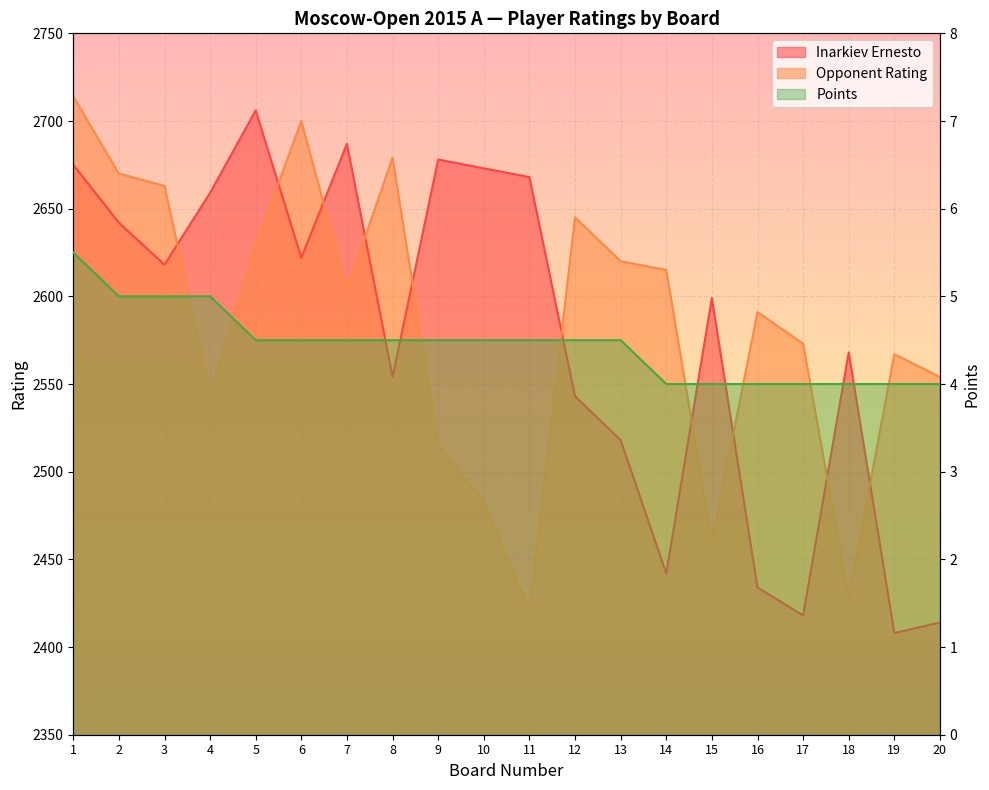

The value of Inarkiev Ernesto at 9 is 1273.5. True or false?

False